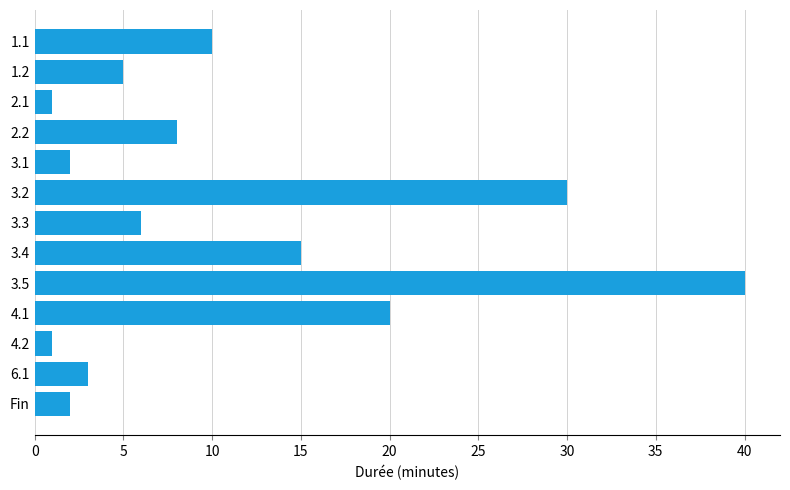

Is it true that the value at 3.1 is 2?

True